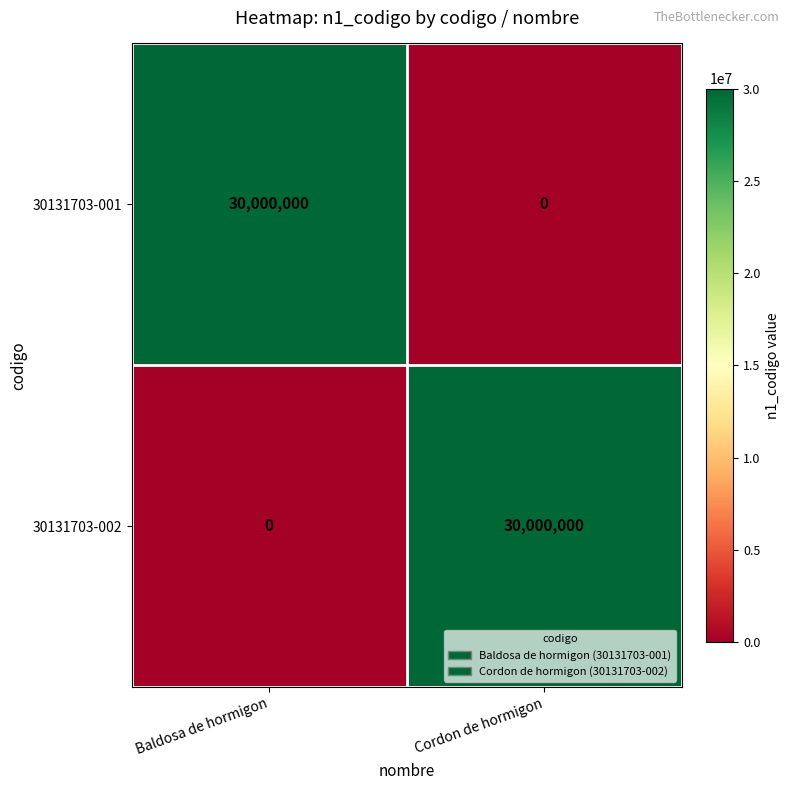

What is the difference between the highest and lowest values at Baldosa de hormigon?

30000000